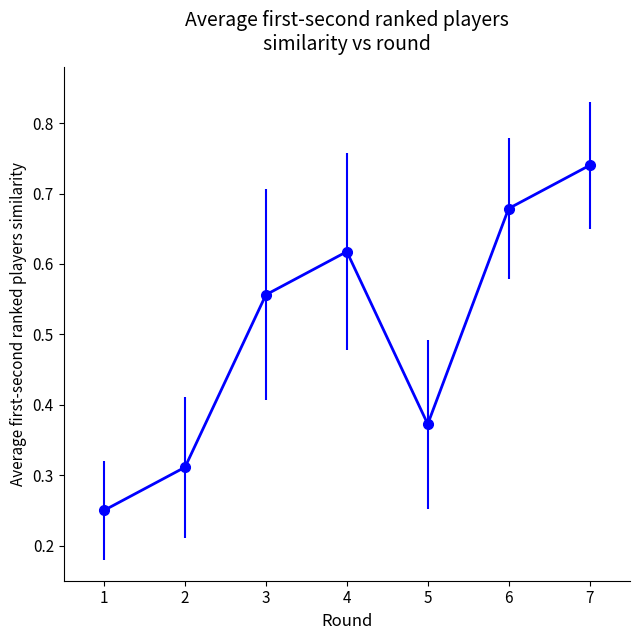

Is it true that the value at 5 is 0.6?

False